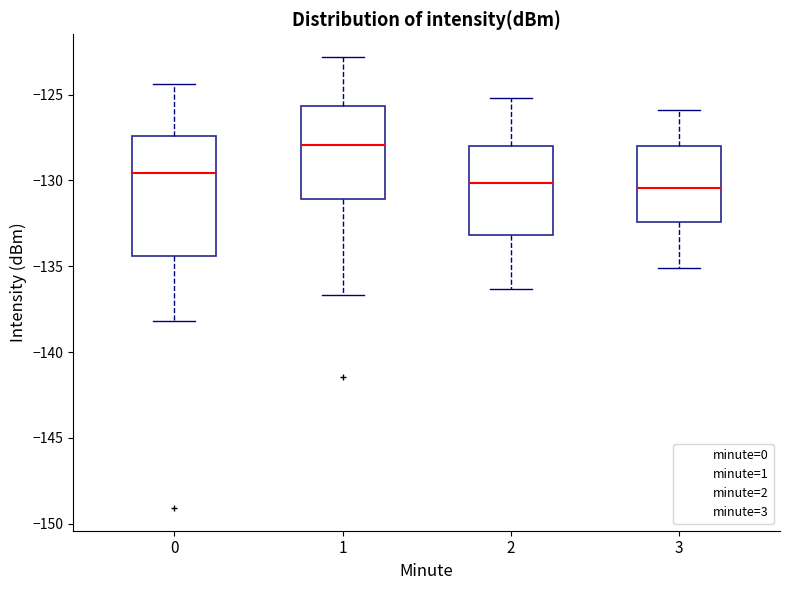

Which box has the highest median line?

1